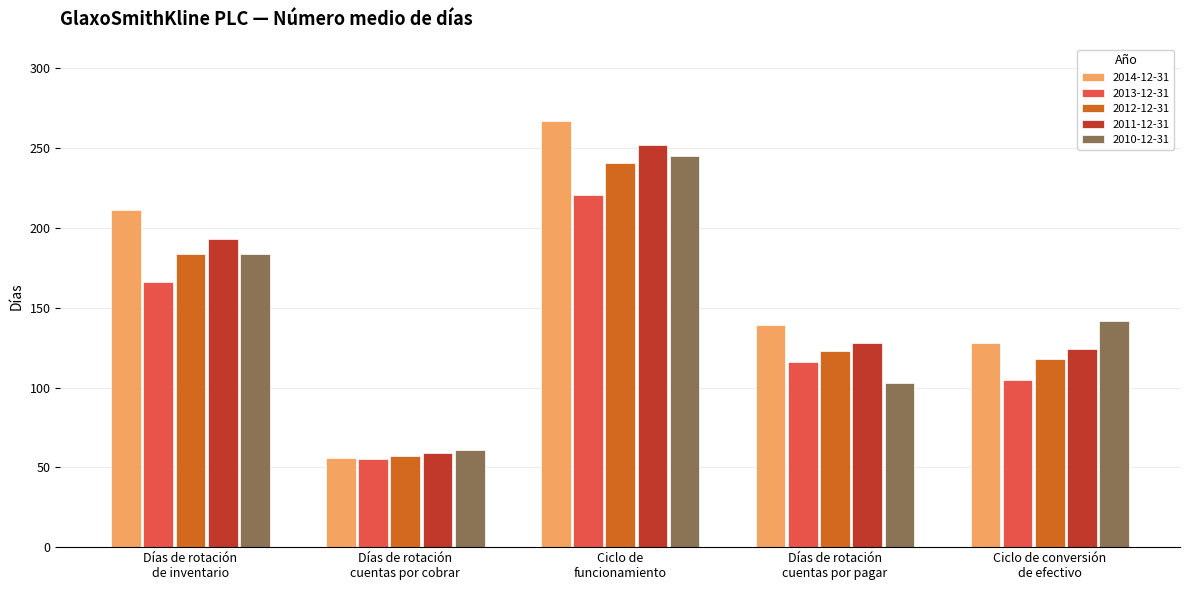

What is the approximate value of 2013-12-31 at Ciclo de conversión
de efectivo, to the nearest 5?

105